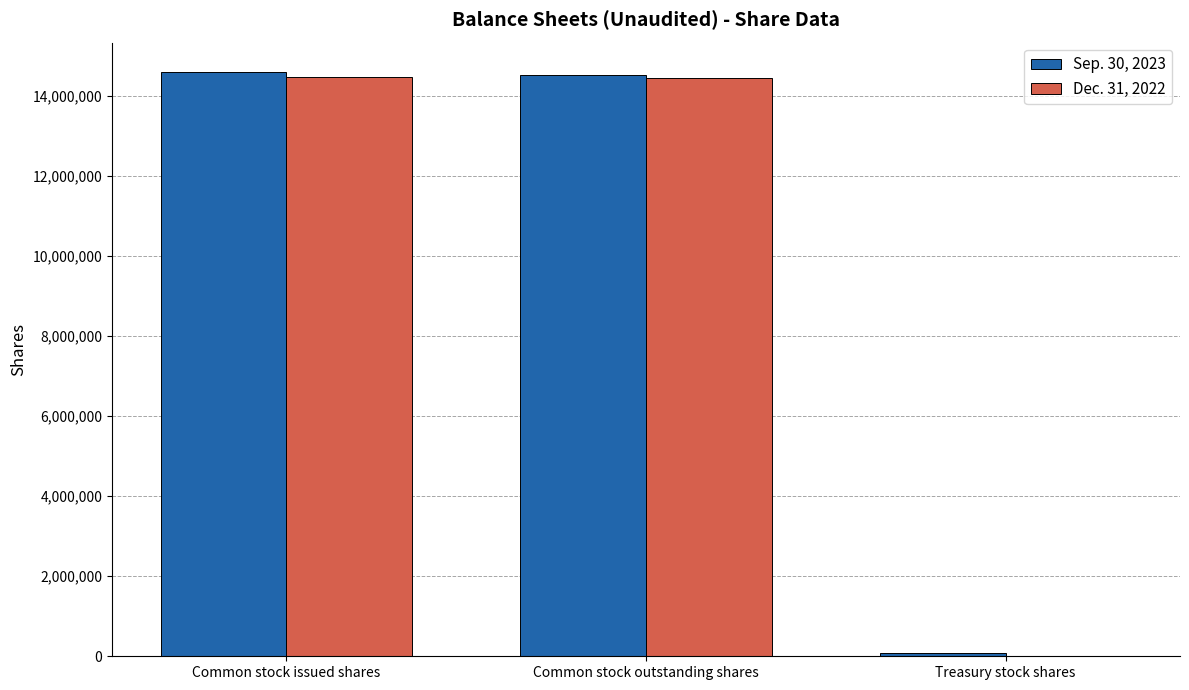

What is the maximum value shown in the chart?

14601487